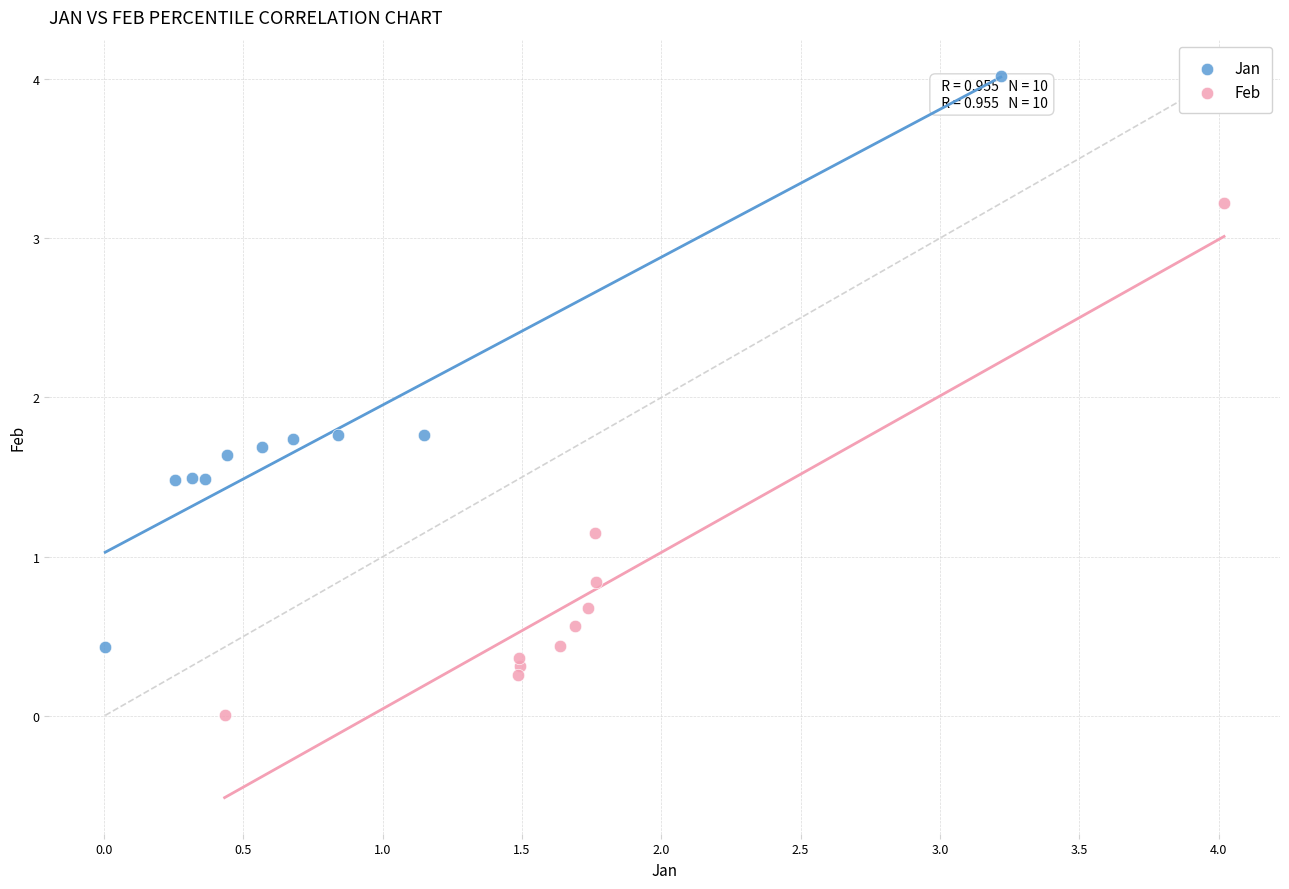

Which series has the widest spread of Y values?

Jan